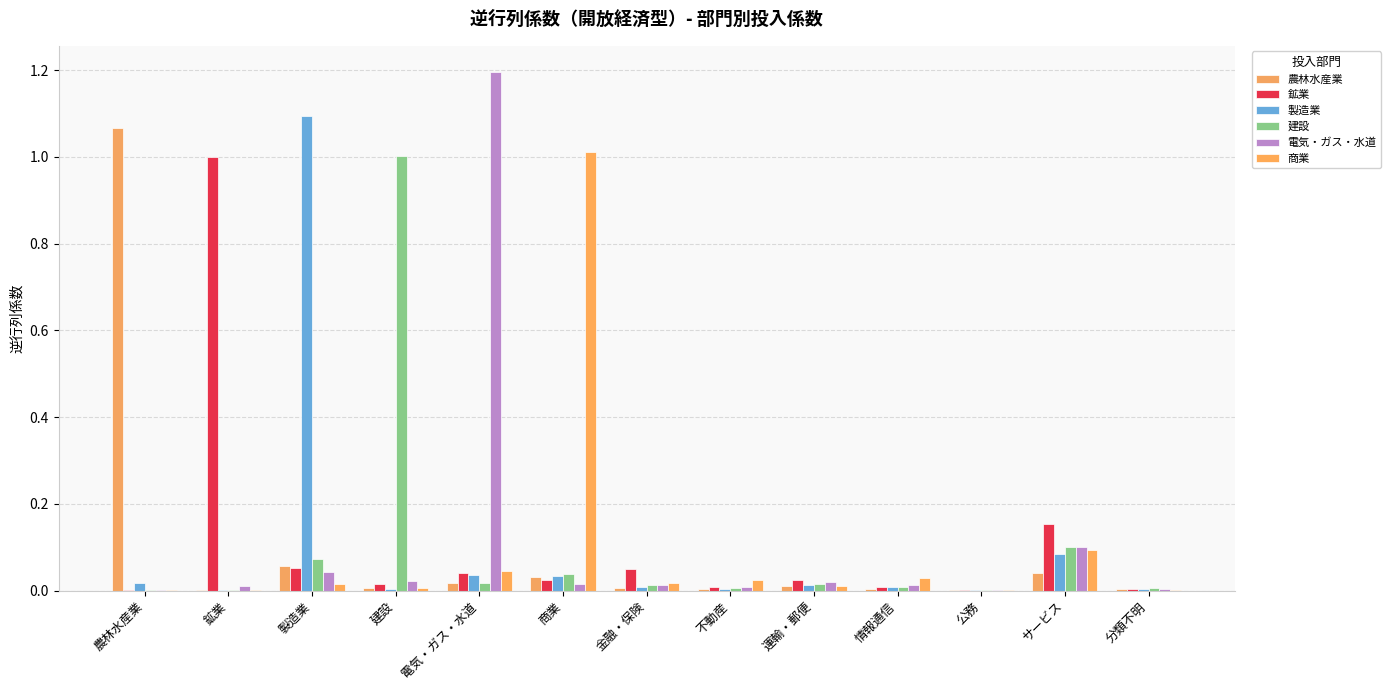

Which series has the widest spread of values?

電気・ガス・水道